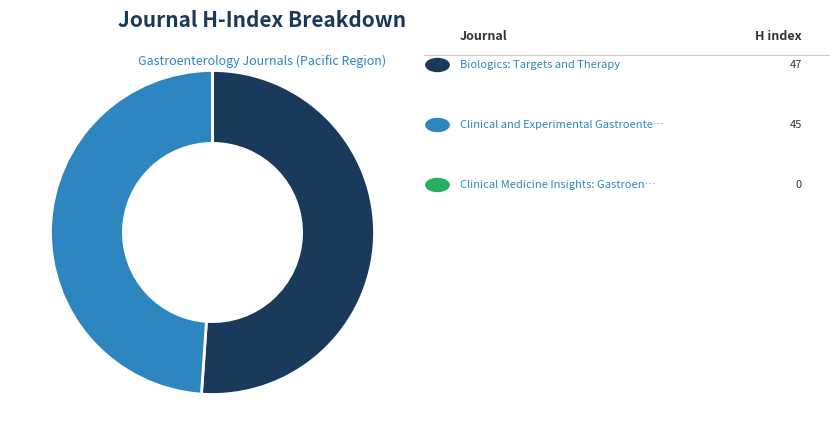

Is there any slice that represents more than half of the pie?

Yes